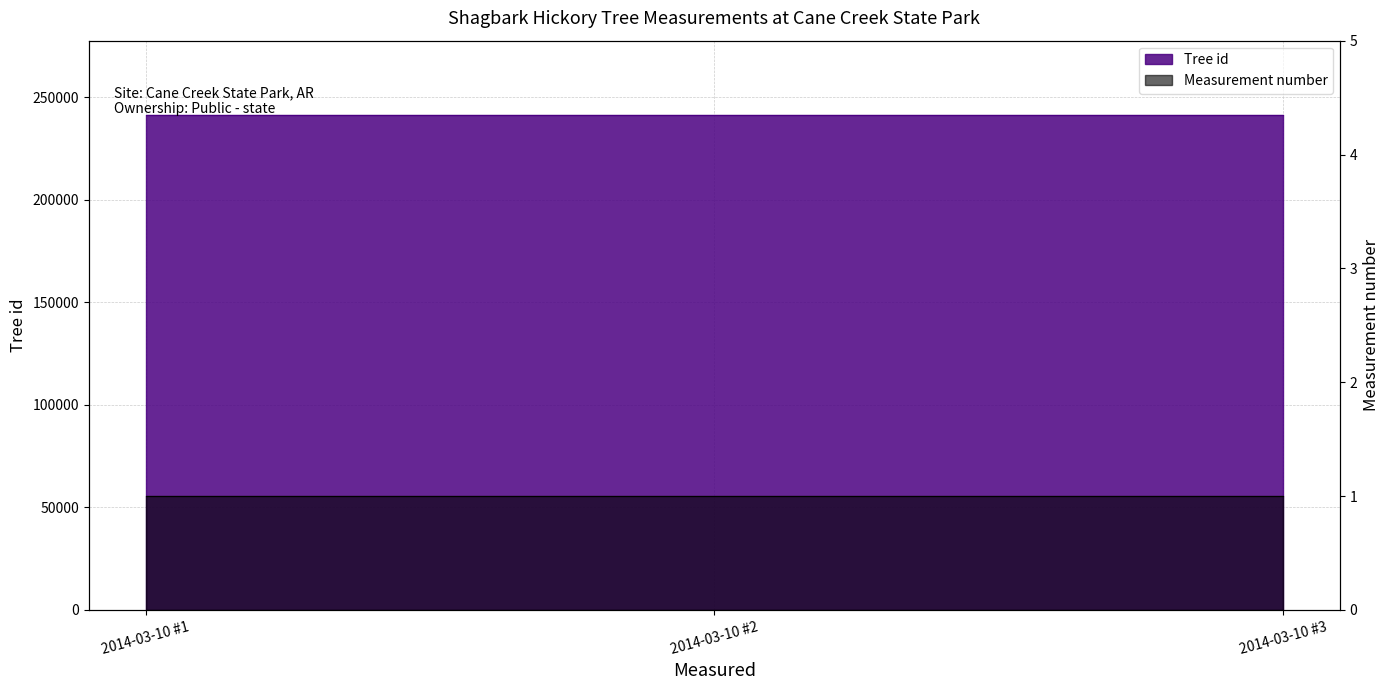

The chart shows a value of 154726 at 2014-03-10 #2. True or false?

False